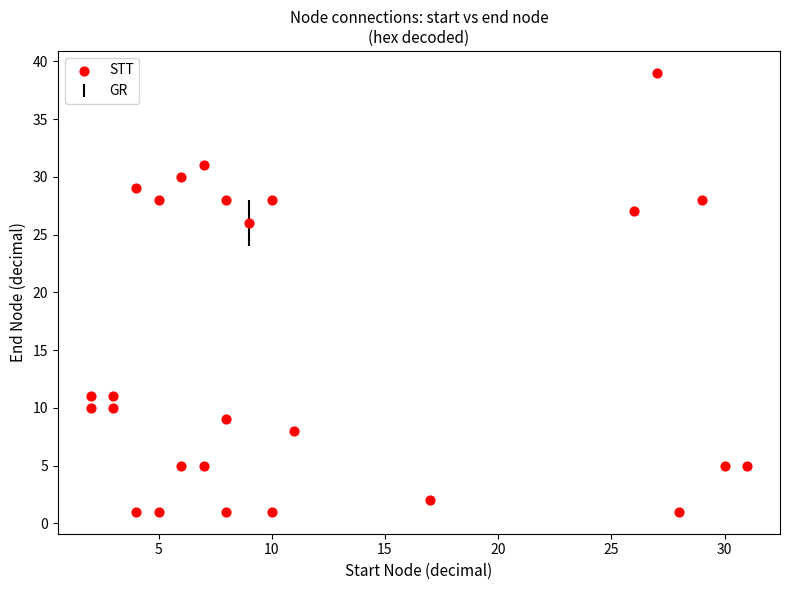

What is the range of Y values (max minus min)?

38